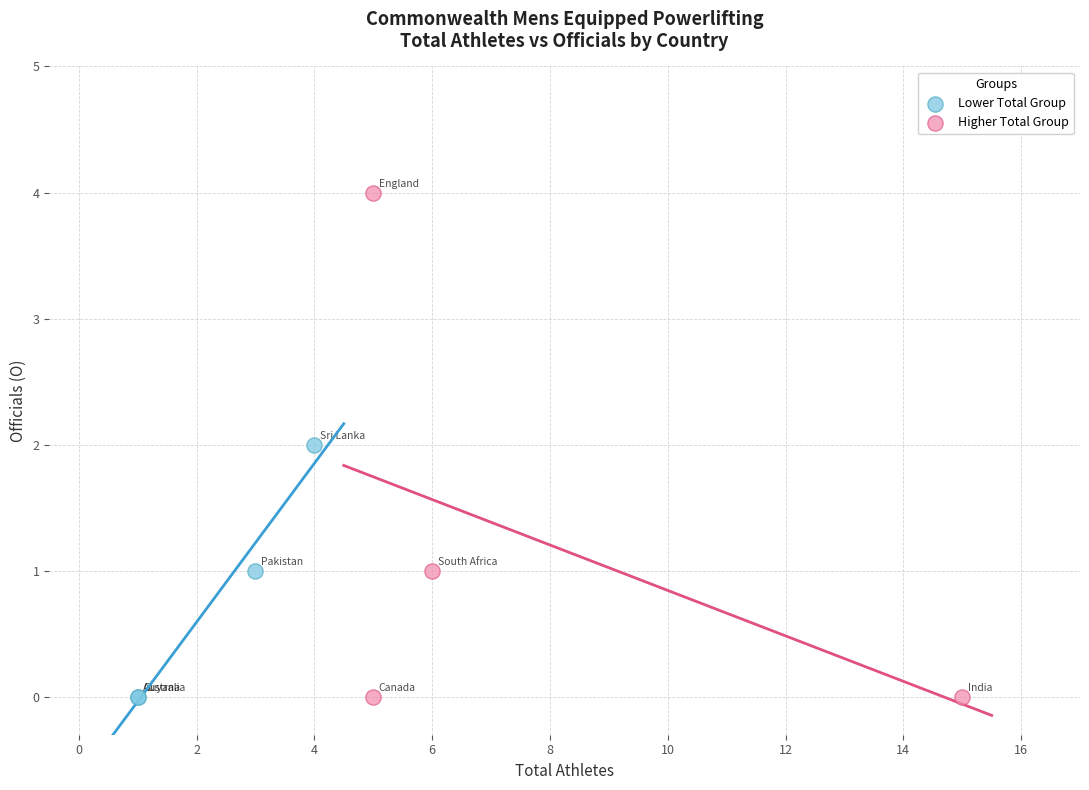

Which series has the widest spread of Y values?

Higher Total Group